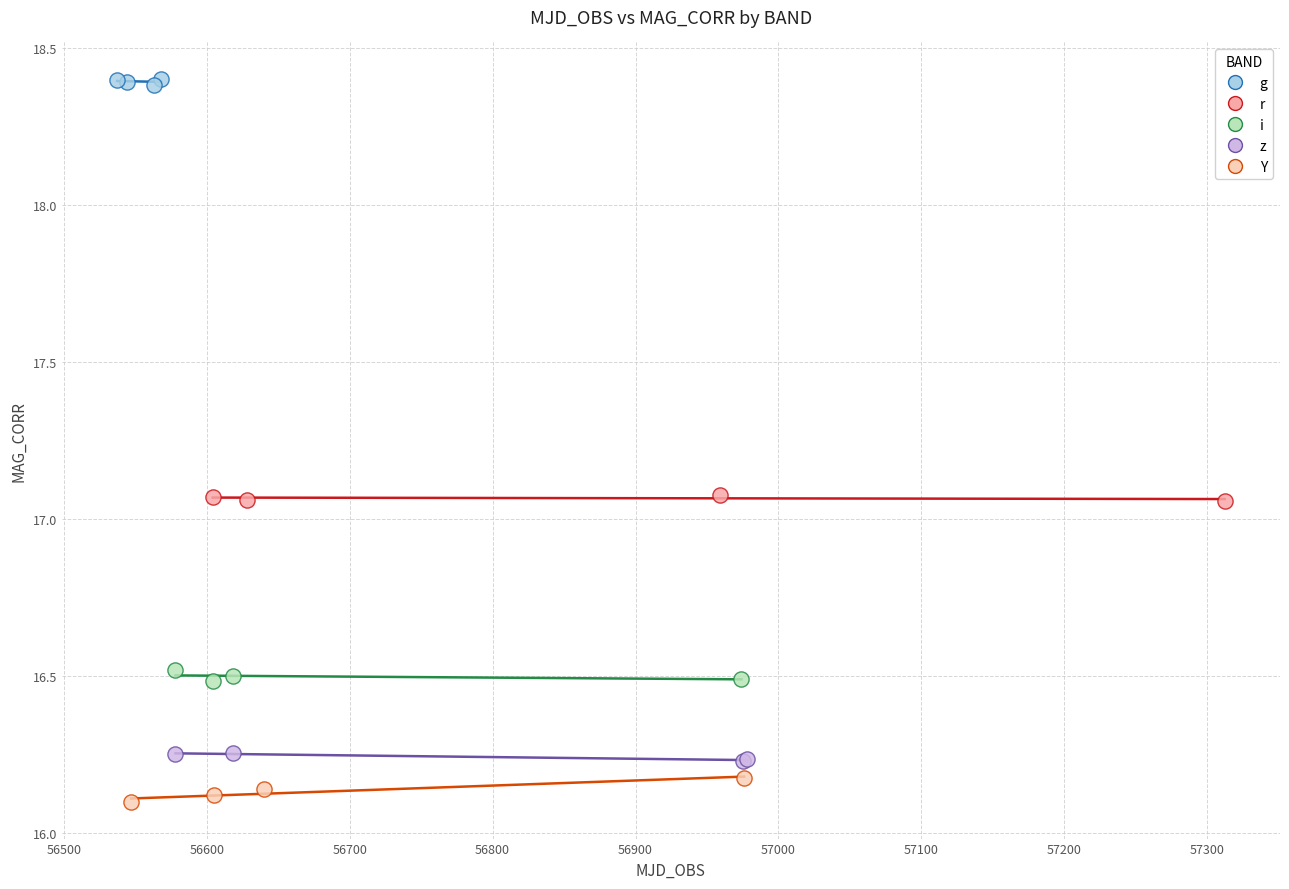

Which series has the largest Y range (max minus min)?

Y